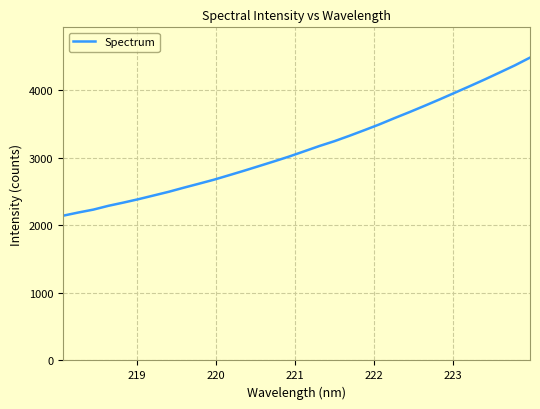

What is the maximum value shown in the chart?

4479.1